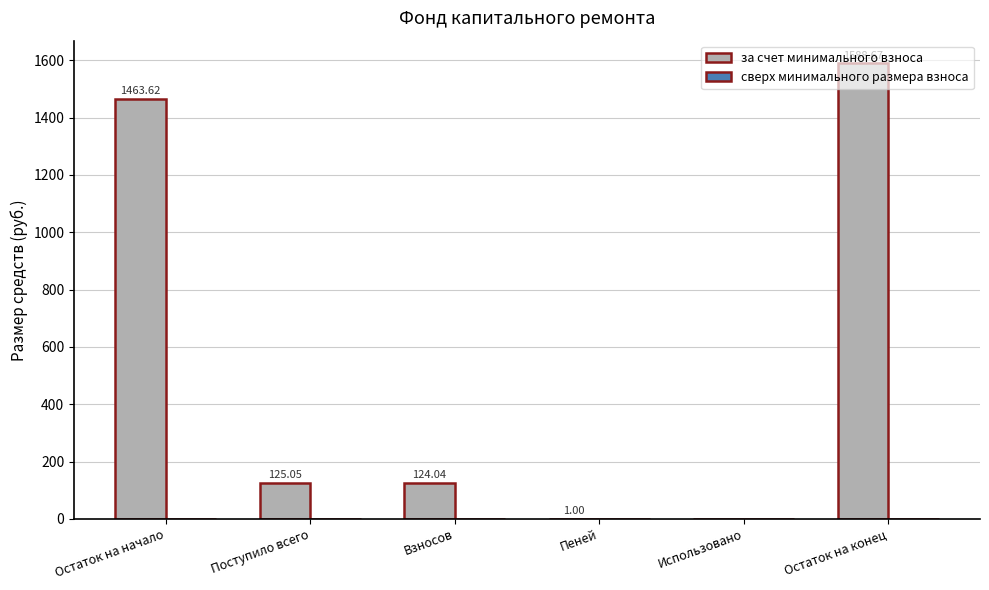

What is the sum of the values at Взносов and Пеней?

125.0